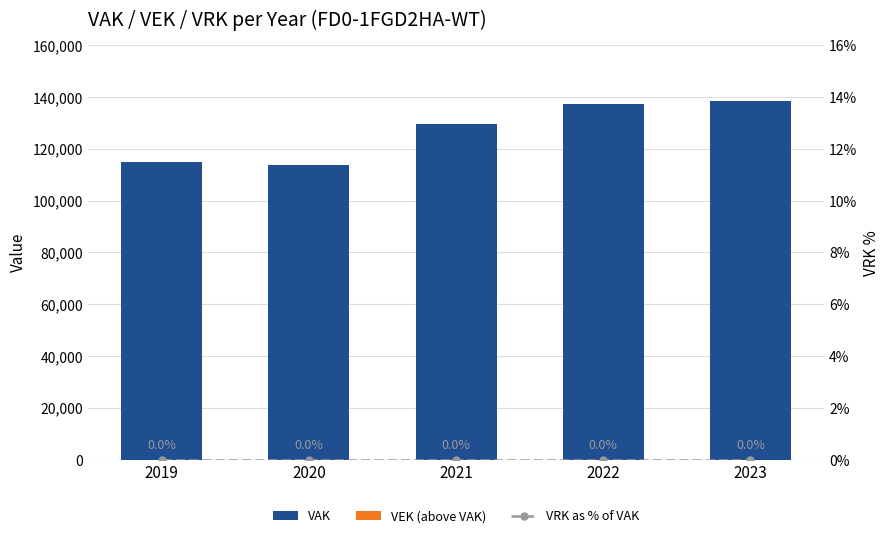

Reading left to right, what are all the values shown in this chart?

VAK: 114882	113693	129749	137359	138637
VEK (above VAK): 0	0	0	0	0
VRK as % of VAK: 0	0	0	0	0